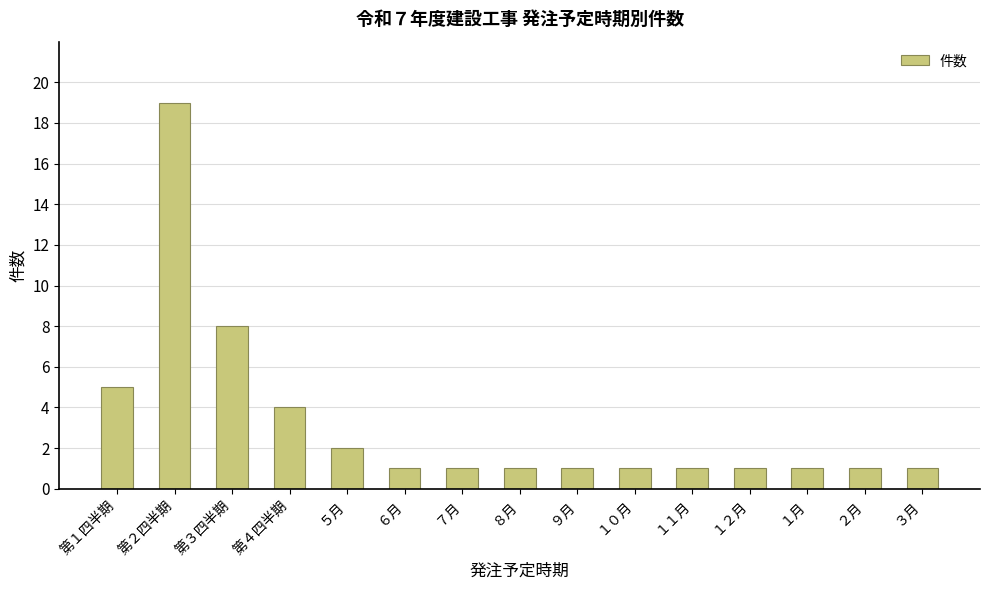

What is the greatest value displayed?

19